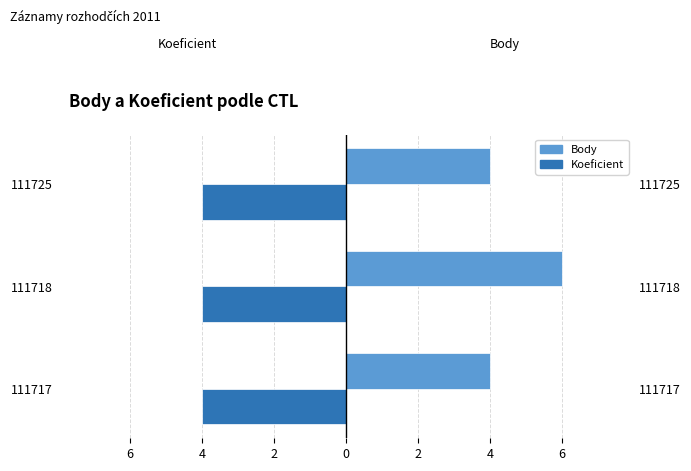

What is the approximate value of Body at 111717?

4.0